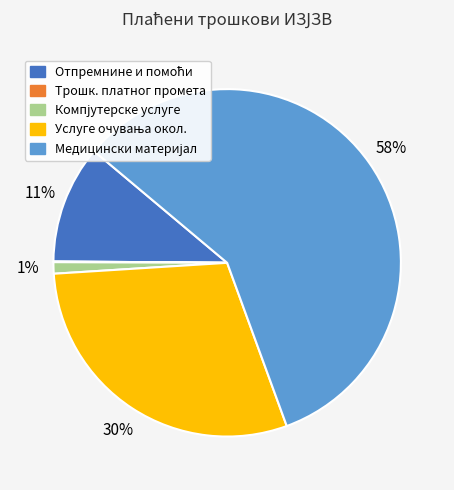

To the nearest percent, what is the average slice percentage?

20%